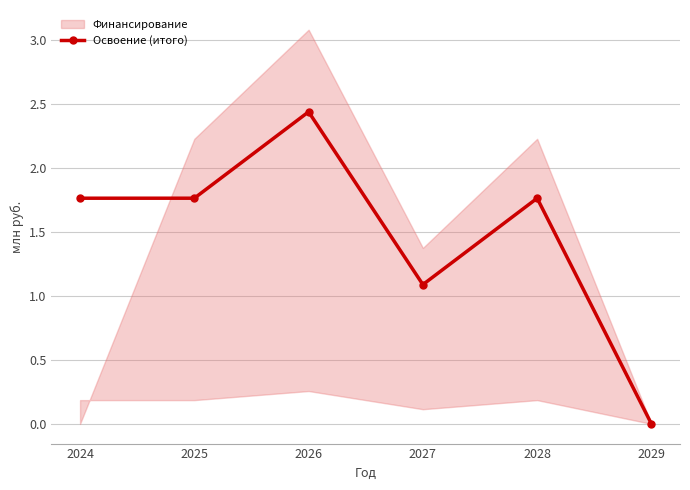

How many values in Освоение (итого) are above zero?

5